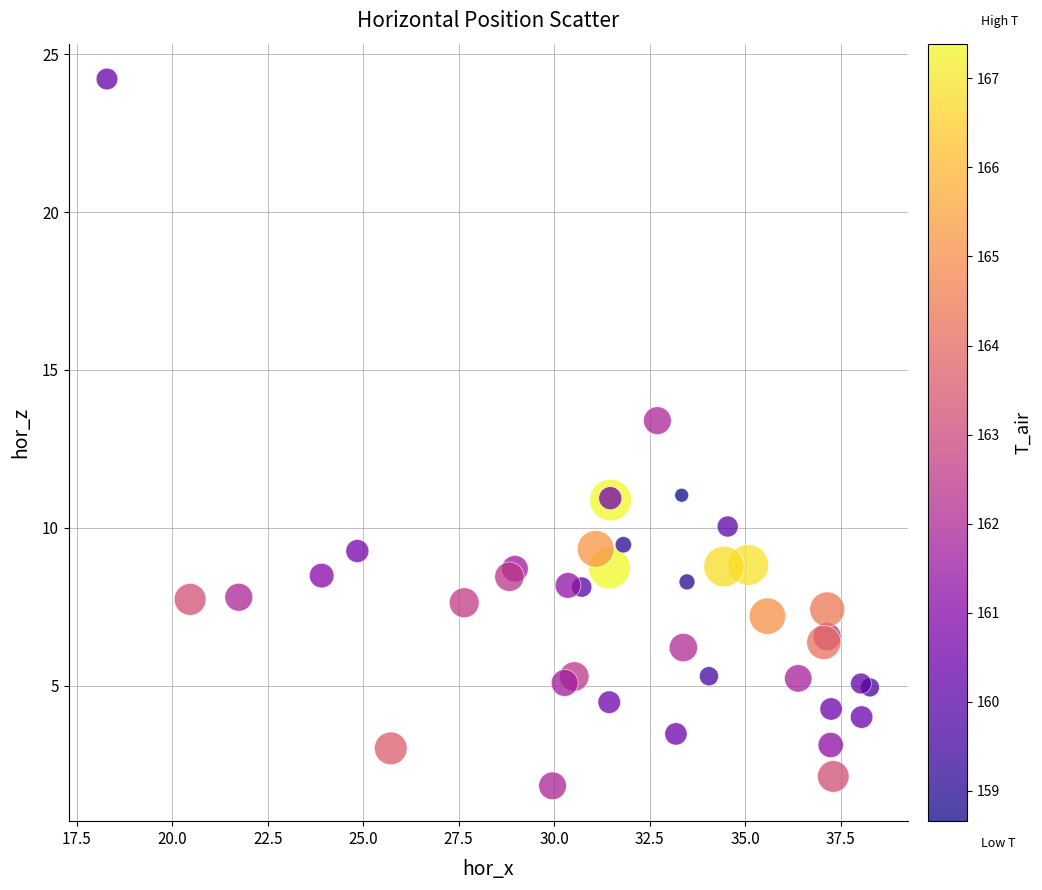

What Y value in the scatter plot is closest to 13?

13.4